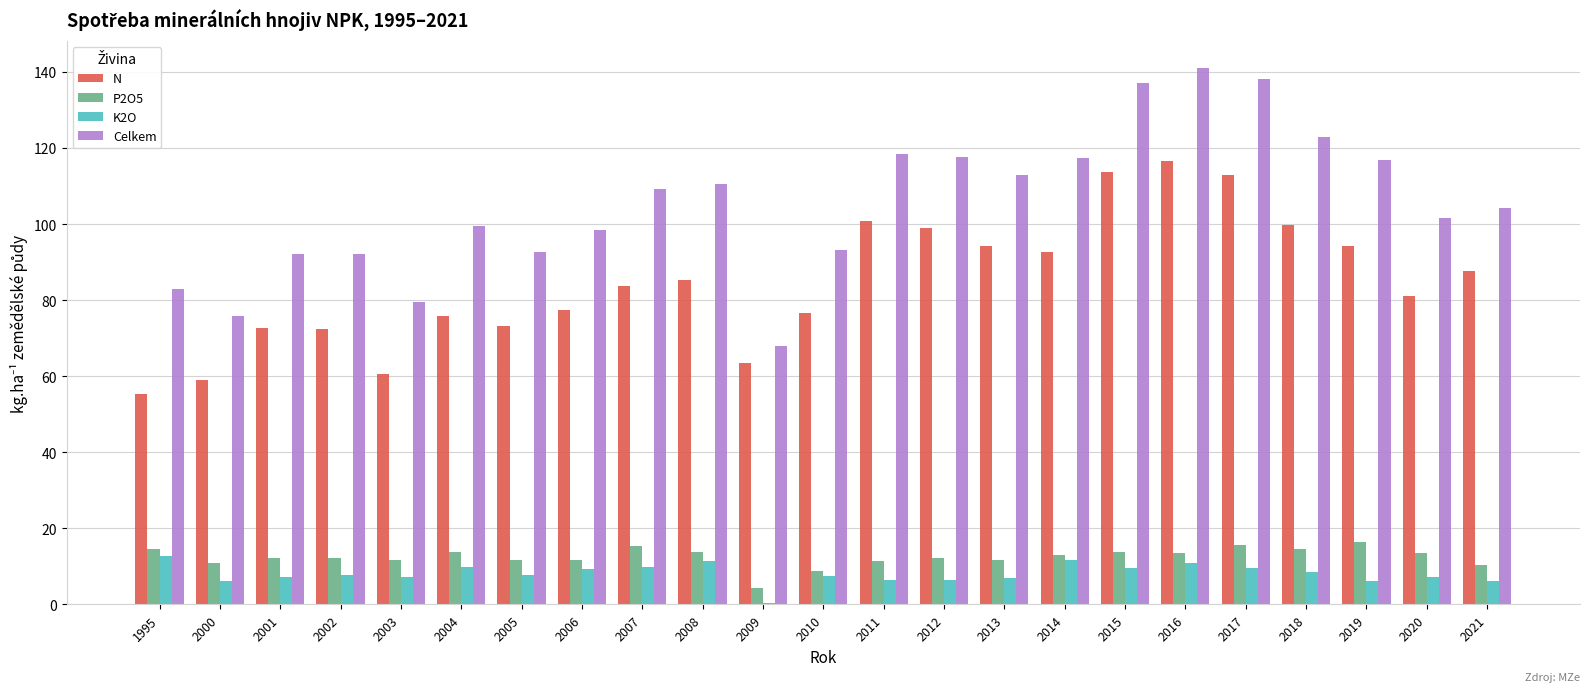

What is the maximum value shown in the chart?

141.1